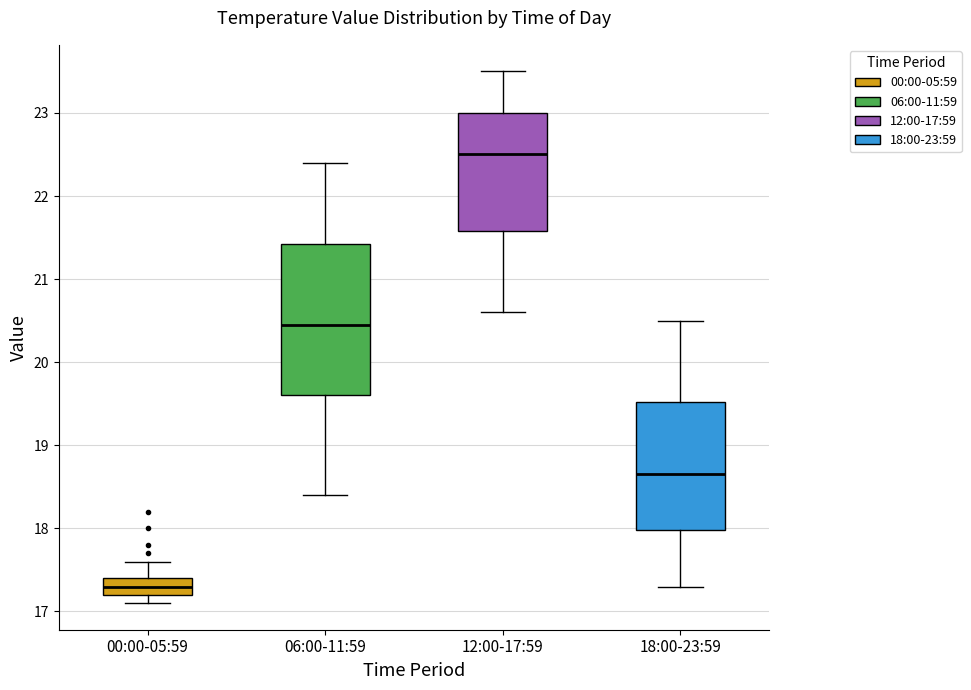

Comparing the boxes themselves (not the whiskers), which one is the tallest?

06:00-11:59